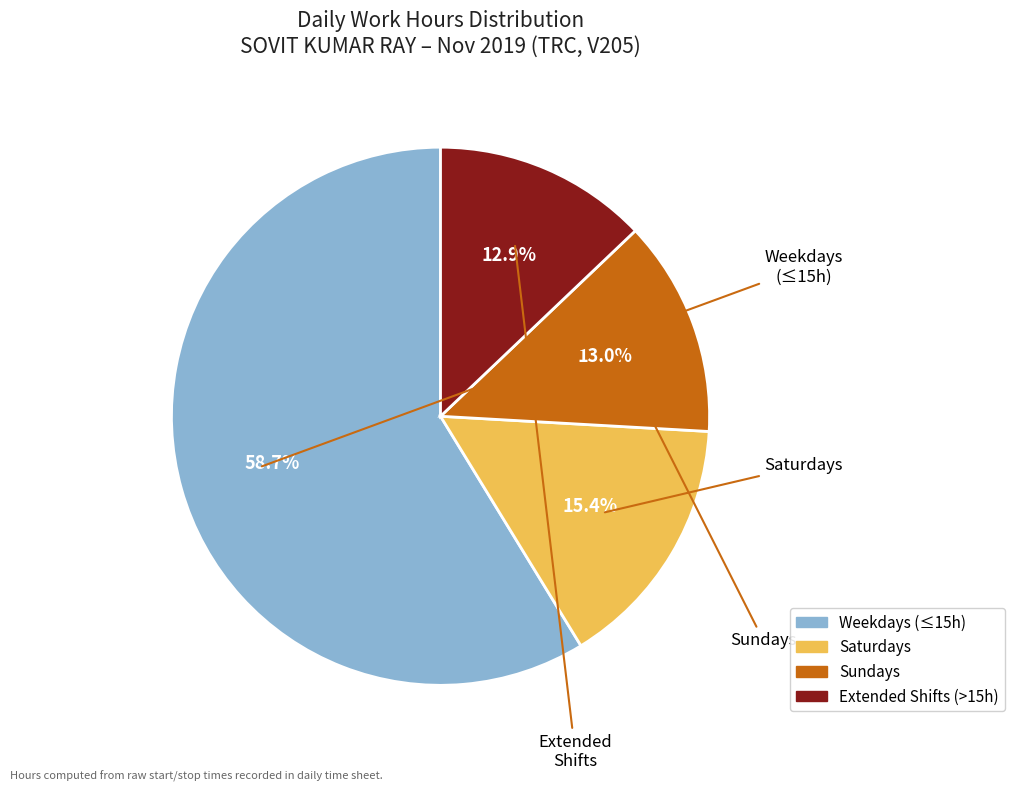

Is there a majority slice in this chart?

Yes